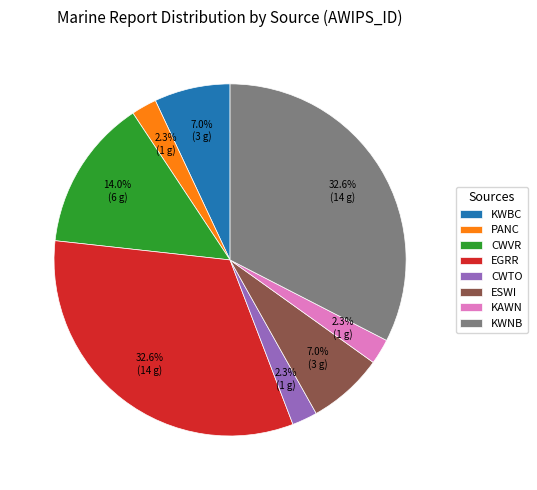

How much of the chart is everything except KAWN?

97.7%